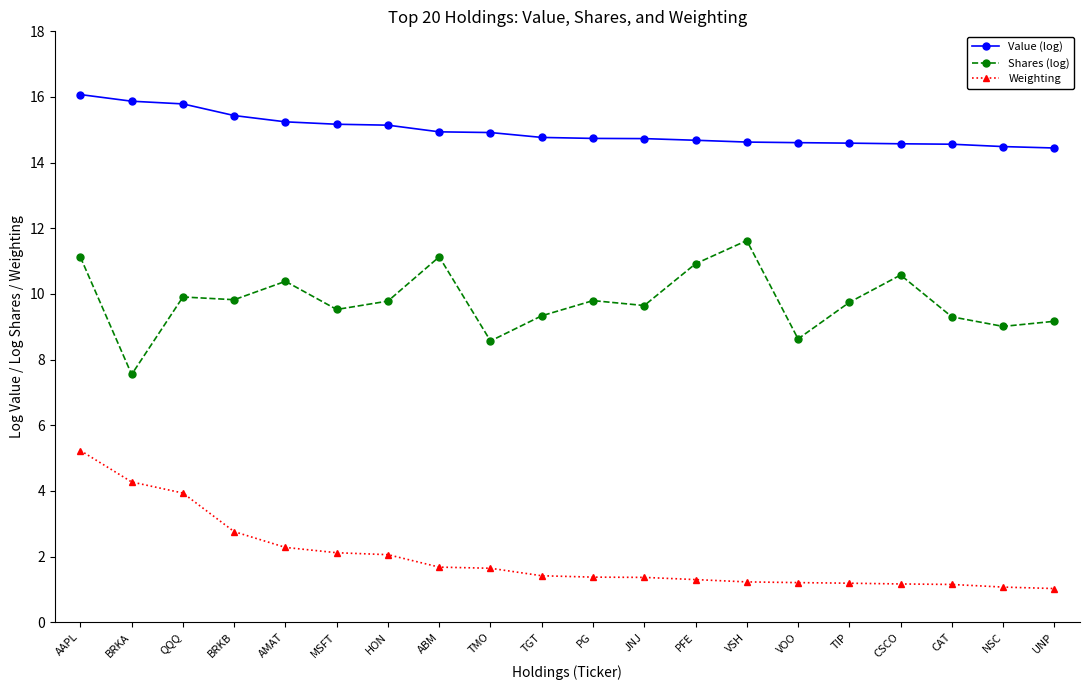

What are all the series names shown in the legend?

Value (log), Shares (log), Weighting